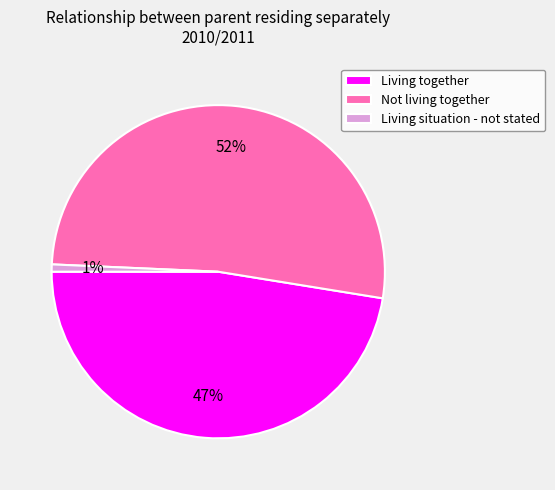

Does Not living together represent more than half of the total?

Yes